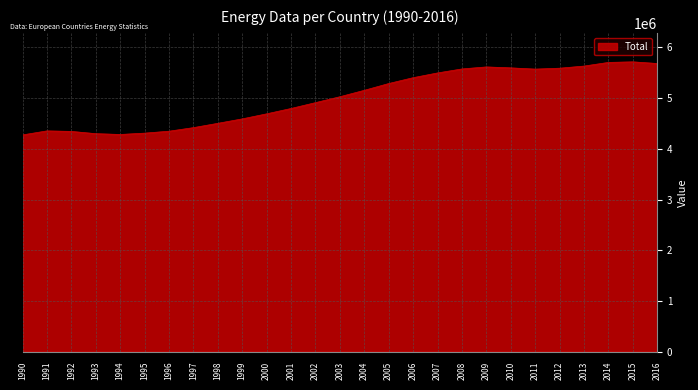

What is the difference between the maximum and minimum values?

1441169